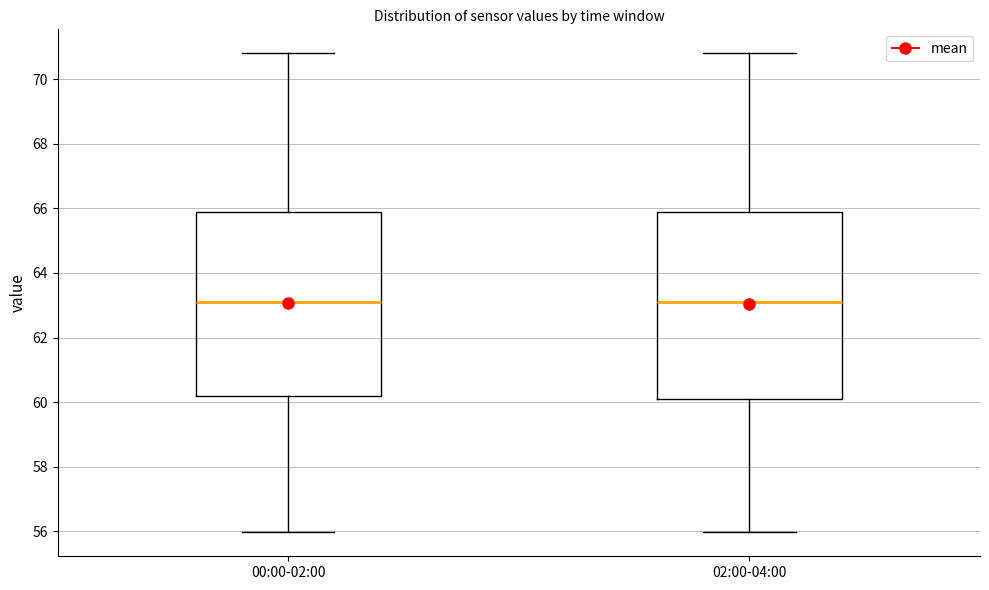

Reading left to right, read every box against the y-axis: the position of its median line, the range the box covers, and the ends of its whiskers. The values are not printed on the chart, so give them approximately, as read against the axis.

00:00-02:00: median 63.0, box 60.2 to 65.8, whiskers 56.0 to 70.8
02:00-04:00: median 63.0, box 60.0 to 65.8, whiskers 56.0 to 70.8